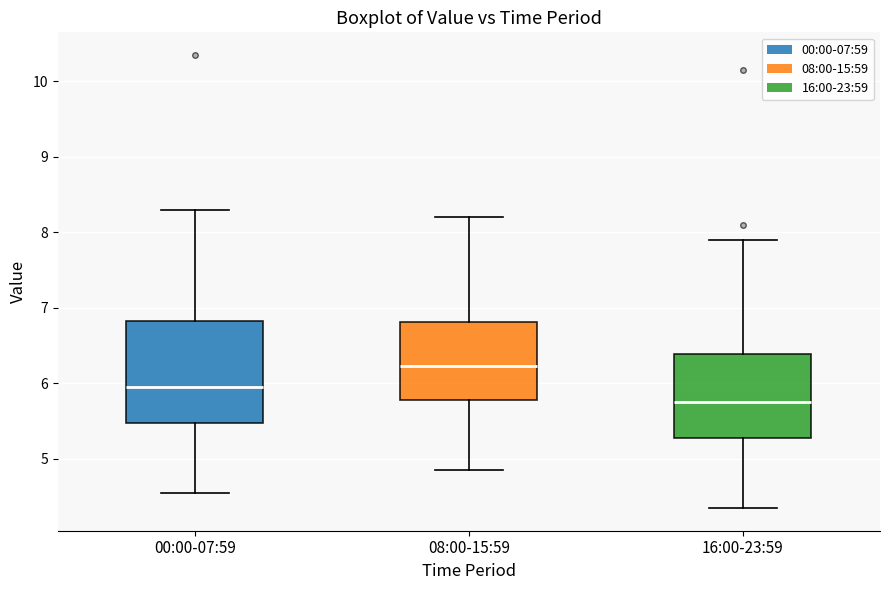

Reading left to right, read every box against the y-axis: the position of its median line, the range the box covers, and the ends of its whiskers. The values are not printed on the chart, so give them approximately, as read against the axis.

00:00-07:59: median 6.0, box 5.5 to 6.8, whiskers 4.6 to 8.3
08:00-15:59: median 6.2, box 5.8 to 6.8, whiskers 4.9 to 8.2
16:00-23:59: median 5.8, box 5.3 to 6.4, whiskers 4.4 to 7.9